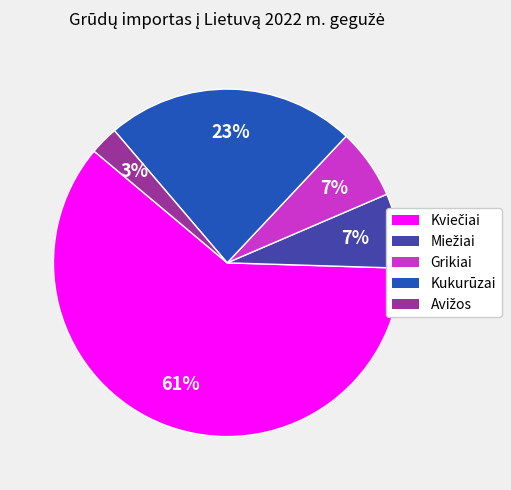

Count the number of slices in the pie.

5